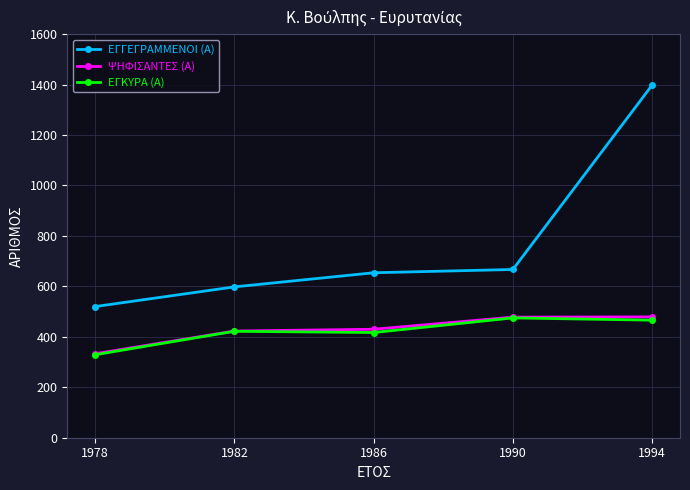

What is the difference between the second highest and second lowest values in the ΕΓΚΥΡΑ (Α) series?

49